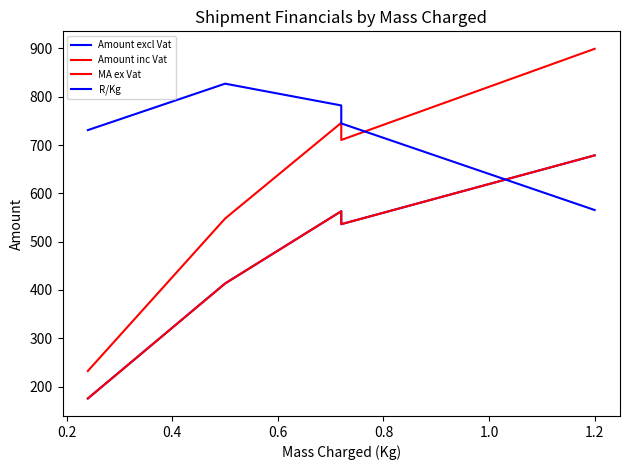

What is the lowest value of the R/Kg series?

565.5